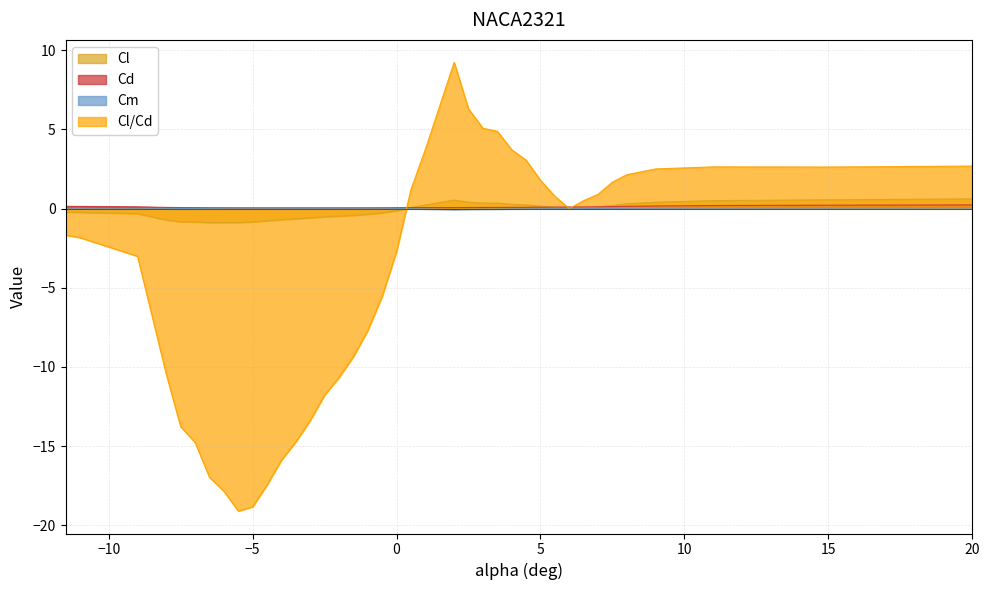

How many interior local valleys does the Cl series have?

3